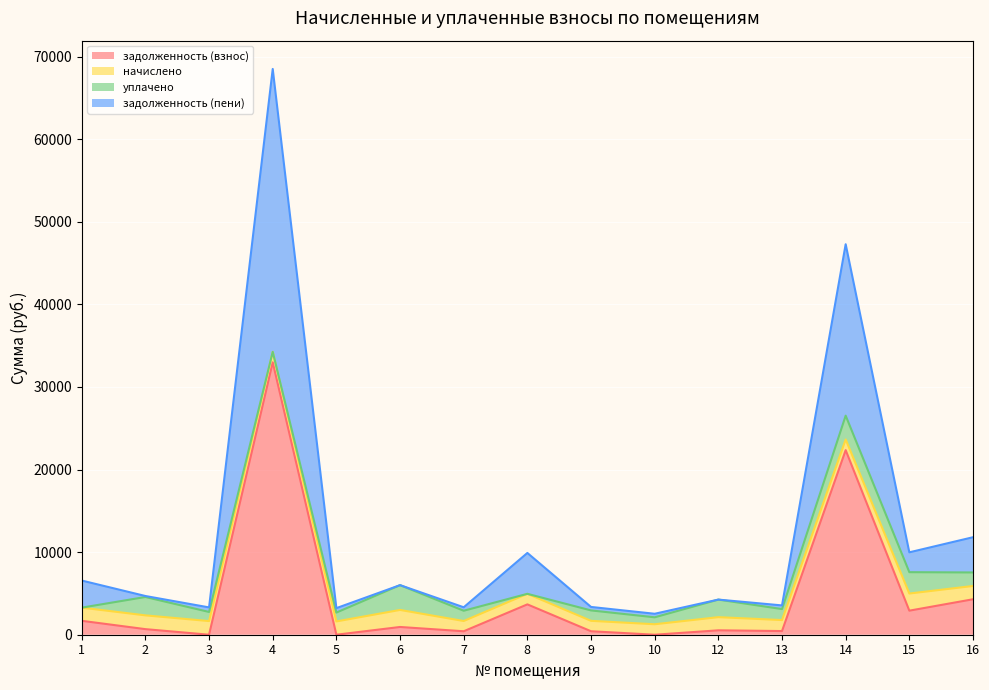

At how many categories does at least one series exceed 53284?

1